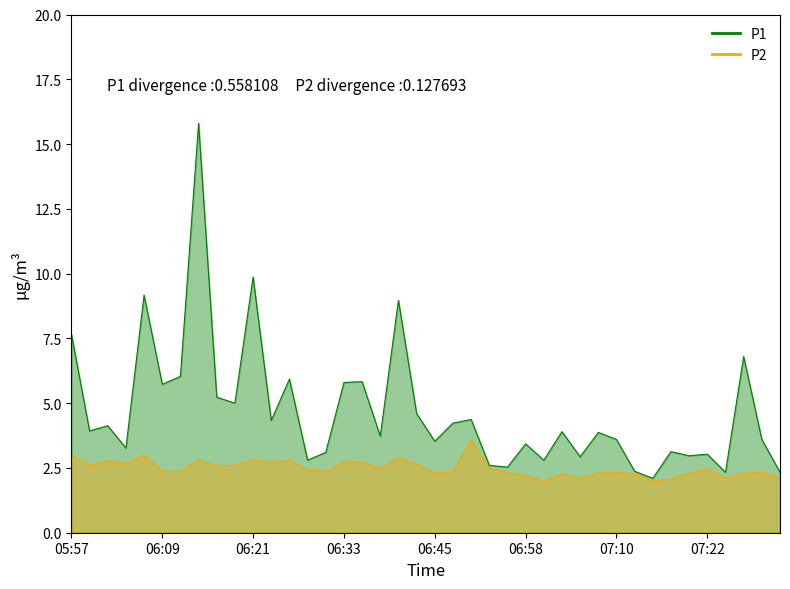

At which category is the sum across all series the highest?

06:14